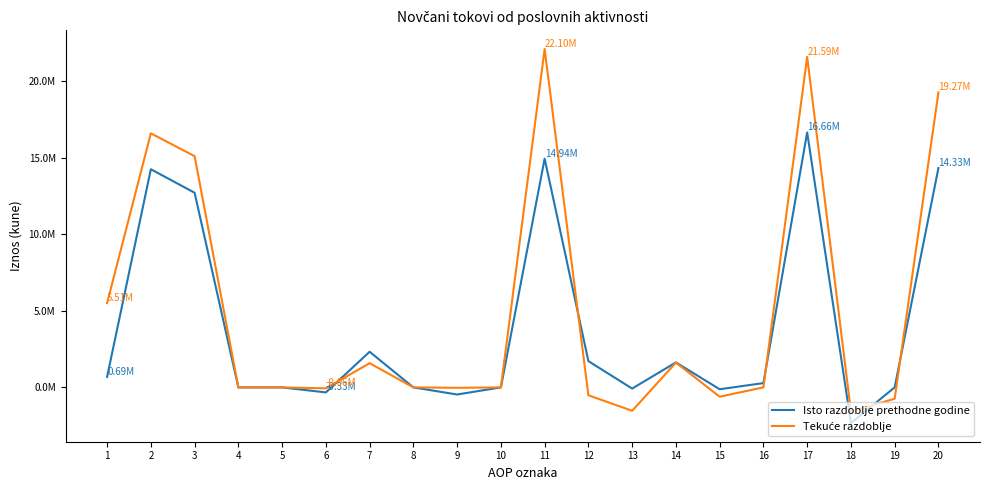

Reading left to right, transcribe all the data shown in this chart.

Isto razdoblje prethodne godine: 1=689857	2=14251263	3=12715810	4=0	5=0	6=-328029	7=2327356	8=0	9=-463874	10=0	11=14941120	12=1715948	13=-76962	14=1632525	15=-120804	16=281189	17=16657068	18=-2327356	19=0	20=14329712
Tekuće razdoblje: 1=5506382	2=16598235	3=15104378	4=0	5=0	6=-61072	7=1581149	8=0	9=-26220	10=0	11=22104617	12=-514869	13=-1528629	14=1622095	15=-608335	16=0	17=21589748	18=-1581149	19=-738850	20=19269749